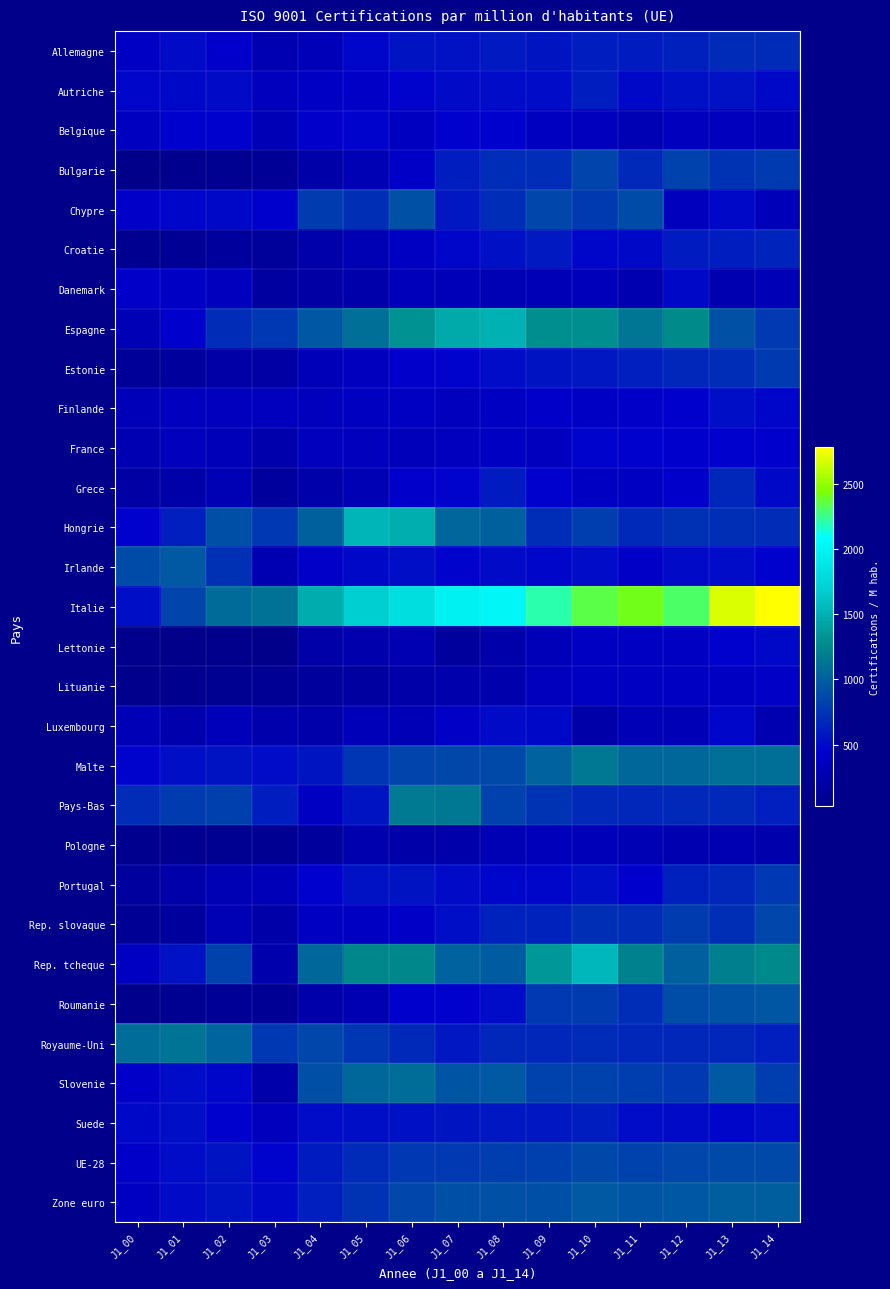

Reading left to right, list all the values displayed in this chart.

Allemagne: J1_00=395.6	J1_01=506.1	J1_02=434.3	J1_03=285.9	J1_04=322.9	J1_05=482.6	J1_06=563.5	J1_07=549.0	J1_08=587.8	J1_09=575.1	J1_10=618.4	J1_11=606.0	J1_12=631.7	J1_13=686.5	J1_14=685.5
Autriche: J1_00=478.1	J1_01=498.7	J1_02=507.7	J1_03=346.8	J1_04=400.2	J1_05=410.7	J1_06=461.1	J1_07=507.4	J1_08=514.2	J1_09=513.1	J1_10=618.0	J1_11=494.1	J1_12=542.6	J1_13=548.6	J1_14=495.2
Belgique: J1_00=367.2	J1_01=455.0	J1_02=458.3	J1_03=305.8	J1_04=430.1	J1_05=460.5	J1_06=367.7	J1_07=455.6	J1_08=457.0	J1_09=367.3	J1_10=342.7	J1_11=291.5	J1_12=352.9	J1_13=341.5	J1_14=327.2
Bulgarie: J1_00=31.6	J1_01=57.5	J1_02=79.9	J1_03=107.9	J1_04=217.6	J1_05=288.7	J1_06=405.9	J1_07=615.8	J1_08=708.0	J1_09=712.7	J1_10=841.9	J1_11=678.6	J1_12=823.9	J1_13=738.3	J1_14=790.8
Chypre: J1_00=418.5	J1_01=478.8	J1_02=498.9	J1_03=439.9	J1_04=792.6	J1_05=723.0	J1_06=918.0	J1_07=580.5	J1_08=714.9	J1_09=849.5	J1_10=787.4	J1_11=883.6	J1_12=343.4	J1_13=493.1	J1_14=321.7
Croatie: J1_00=67.1	J1_01=96.6	J1_02=137.0	J1_03=134.7	J1_04=224.3	J1_05=295.3	J1_06=388.6	J1_07=480.6	J1_08=533.9	J1_09=595.6	J1_10=488.5	J1_11=493.5	J1_12=604.3	J1_13=618.5	J1_14=661.0
Danemark: J1_00=423.6	J1_01=404.4	J1_02=353.9	J1_03=173.7	J1_04=194.5	J1_05=225.3	J1_06=339.0	J1_07=329.4	J1_08=287.4	J1_09=305.4	J1_10=335.3	J1_11=270.6	J1_12=498.2	J1_13=272.6	J1_14=300.7
Espagne: J1_00=314.0	J1_01=438.5	J1_02=699.1	J1_03=761.1	J1_04=963.0	J1_05=1095.8	J1_06=1307.7	J1_07=1453.9	J1_08=1505.0	J1_09=1288.4	J1_10=1287.5	J1_11=1136.9	J1_12=1269.1	J1_13=912.6	J1_14=774.1
Estonie: J1_00=124.9	J1_01=145.0	J1_02=203.1	J1_03=189.8	J1_04=320.6	J1_05=359.9	J1_06=427.2	J1_07=465.4	J1_08=516.3	J1_09=558.5	J1_10=579.8	J1_11=628.0	J1_12=664.0	J1_13=709.0	J1_14=781.3
Finlande: J1_00=319.3	J1_01=360.9	J1_02=360.4	J1_03=357.4	J1_04=341.8	J1_05=365.5	J1_06=377.9	J1_07=341.9	J1_08=372.6	J1_09=421.1	J1_10=401.2	J1_11=421.4	J1_12=444.9	J1_13=523.0	J1_14=485.9
France: J1_00=283.6	J1_01=343.1	J1_02=323.5	J1_03=243.7	J1_04=349.5	J1_05=345.7	J1_06=337.6	J1_07=361.1	J1_08=372.4	J1_09=358.4	J1_10=459.5	J1_11=449.6	J1_12=447.3	J1_13=451.5	J1_14=442.3
Grece: J1_00=199.3	J1_01=212.6	J1_02=289.9	J1_03=146.8	J1_04=233.0	J1_05=293.9	J1_06=427.7	J1_07=460.5	J1_08=603.4	J1_09=449.8	J1_10=386.5	J1_11=374.7	J1_12=432.8	J1_13=663.5	J1_14=499.5
Hongrie: J1_00=457.1	J1_01=623.7	J1_02=909.5	J1_03=764.1	J1_04=1008.9	J1_05=1531.5	J1_06=1489.4	J1_07=1040.4	J1_08=1014.1	J1_09=710.0	J1_10=807.1	J1_11=683.5	J1_12=728.2	J1_13=725.2	J1_14=701.4
Irlande: J1_00=881.5	J1_01=965.4	J1_02=729.5	J1_03=285.6	J1_04=417.7	J1_05=499.8	J1_06=528.7	J1_07=460.6	J1_08=501.8	J1_09=472.4	J1_10=518.5	J1_11=410.2	J1_12=508.6	J1_13=520.1	J1_14=448.8
Italie: J1_00=533.5	J1_01=844.6	J1_02=1074.1	J1_03=1122.3	J1_04=1469.4	J1_05=1693.8	J1_06=1822.1	J1_07=1981.3	J1_08=2017.1	J1_09=2204.5	J1_10=2346.5	J1_11=2410.9	J1_12=2306.5	J1_13=2676.5	J1_14=2779.7
Lettonie: J1_00=39.5	J1_01=28.5	J1_02=40.1	J1_03=31.8	J1_04=212.6	J1_05=249.4	J1_06=280.5	J1_07=154.8	J1_08=228.1	J1_09=327.4	J1_10=381.5	J1_11=379.4	J1_12=386.8	J1_13=456.1	J1_14=500.1
Lituanie: J1_00=49.3	J1_01=57.9	J1_02=81.0	J1_03=94.4	J1_04=143.3	J1_05=176.1	J1_06=211.9	J1_07=248.9	J1_08=253.7	J1_09=348.9	J1_10=384.1	J1_11=382.6	J1_12=387.9	J1_13=373.5	J1_14=413.8
Luxembourg: J1_00=313.6	J1_01=246.0	J1_02=333.3	J1_03=245.4	J1_04=237.4	J1_05=318.7	J1_06=309.1	J1_07=413.7	J1_08=508.5	J1_09=500.5	J1_10=213.1	J1_11=304.8	J1_12=310.6	J1_13=482.3	J1_14=272.9
Malte: J1_00=462.9	J1_01=528.9	J1_02=562.5	J1_03=513.5	J1_04=575.2	J1_05=750.0	J1_06=844.5	J1_07=860.4	J1_08=870.5	J1_09=1022.1	J1_10=1149.7	J1_11=1053.0	J1_12=1058.6	J1_13=1094.1	J1_14=1095.5
Pays-Bas: J1_00=695.7	J1_01=797.2	J1_02=819.5	J1_03=612.4	J1_04=393.8	J1_05=561.8	J1_06=1158.4	J1_07=1156.7	J1_08=828.8	J1_09=743.7	J1_10=676.5	J1_11=664.8	J1_12=682.4	J1_13=680.3	J1_14=619.9
Pologne: J1_00=54.2	J1_01=68.5	J1_02=80.8	J1_03=84.2	J1_04=150.6	J1_05=254.6	J1_06=212.7	J1_07=240.9	J1_08=287.7	J1_09=333.2	J1_10=320.7	J1_11=288.6	J1_12=265.5	J1_13=276.6	J1_14=252.7
Portugal: J1_00=165.5	J1_01=239.5	J1_02=294.5	J1_03=327.1	J1_04=451.9	J1_05=554.6	J1_06=556.6	J1_07=501.6	J1_08=485.9	J1_09=478.2	J1_10=528.5	J1_11=438.7	J1_12=630.8	J1_13=671.4	J1_14=767.8
Rep. slovaque: J1_00=96.7	J1_01=153.8	J1_02=287.0	J1_03=213.6	J1_04=373.8	J1_05=381.6	J1_06=408.5	J1_07=528.5	J1_08=646.6	J1_09=645.6	J1_10=722.6	J1_11=702.3	J1_12=792.1	J1_13=719.1	J1_14=850.1
Rep. tcheque: J1_00=375.1	J1_01=549.9	J1_02=832.2	J1_03=251.7	J1_04=1057.4	J1_05=1249.5	J1_06=1253.1	J1_07=1019.9	J1_08=975.4	J1_09=1345.8	J1_10=1552.5	J1_11=1210.8	J1_12=1016.5	J1_13=1205.7	J1_14=1258.4
Roumanie: J1_00=46.0	J1_01=74.5	J1_02=112.8	J1_03=94.9	J1_04=240.8	J1_05=285.1	J1_06=443.4	J1_07=455.9	J1_08=520.3	J1_09=776.2	J1_10=798.2	J1_11=710.2	J1_12=896.4	J1_13=921.6	J1_14=951.9
Royaume-Uni: J1_00=1084.0	J1_01=1131.5	J1_02=1029.0	J1_03=764.1	J1_04=851.0	J1_05=757.9	J1_06=674.8	J1_07=581.5	J1_08=668.3	J1_09=664.0	J1_10=692.6	J1_11=665.5	J1_12=666.2	J1_13=670.4	J1_14=625.1
Slovenie: J1_00=424.1	J1_01=515.5	J1_02=488.0	J1_03=233.1	J1_04=907.1	J1_05=1058.3	J1_06=1089.2	J1_07=938.1	J1_08=967.5	J1_09=830.6	J1_10=831.0	J1_11=808.7	J1_12=776.0	J1_13=968.0	J1_14=811.2
Suede: J1_00=491.8	J1_01=523.7	J1_02=453.4	J1_03=347.5	J1_04=522.2	J1_05=526.4	J1_06=534.8	J1_07=574.2	J1_08=585.5	J1_09=577.5	J1_10=608.8	J1_11=520.5	J1_12=511.0	J1_13=482.7	J1_14=518.2
UE-28: J1_00=421.0	J1_01=520.1	J1_02=560.0	J1_03=464.5	J1_04=601.1	J1_05=693.8	J1_06=760.7	J1_07=777.1	J1_08=808.0	J1_09=815.9	J1_10=864.5	J1_11=825.0	J1_12=845.7	J1_13=875.5	J1_14=869.2
Zone euro: J1_00=382.7	J1_01=507.7	J1_02=565.0	J1_03=497.3	J1_04=627.8	J1_05=743.8	J1_06=849.1	J1_07=900.4	J1_08=920.2	J1_09=908.3	J1_10=963.7	J1_11=939.8	J1_12=959.0	J1_13=1000.6	J1_14=996.9